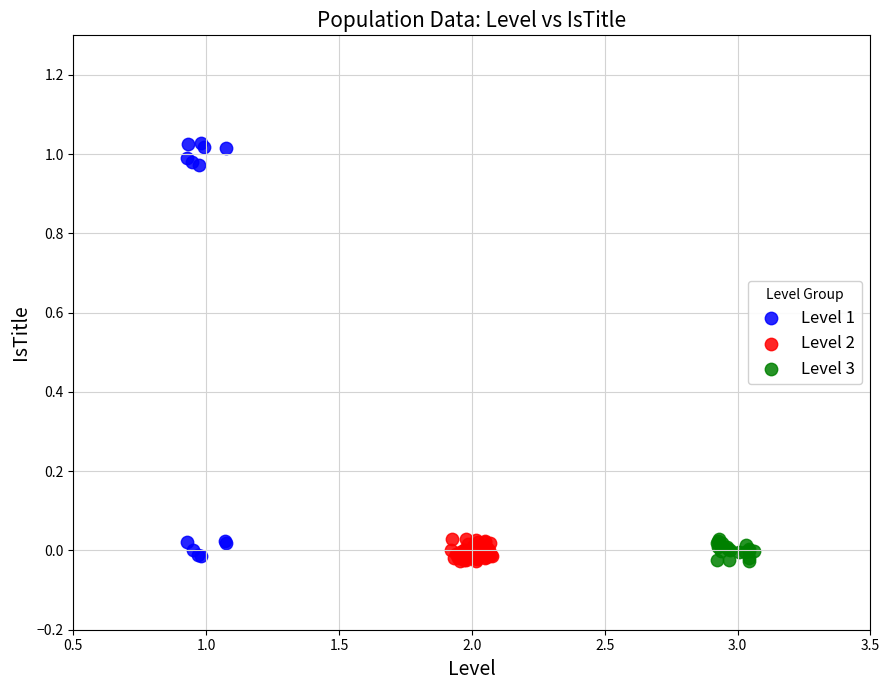

Which series contains the highest Y value?

Level 1